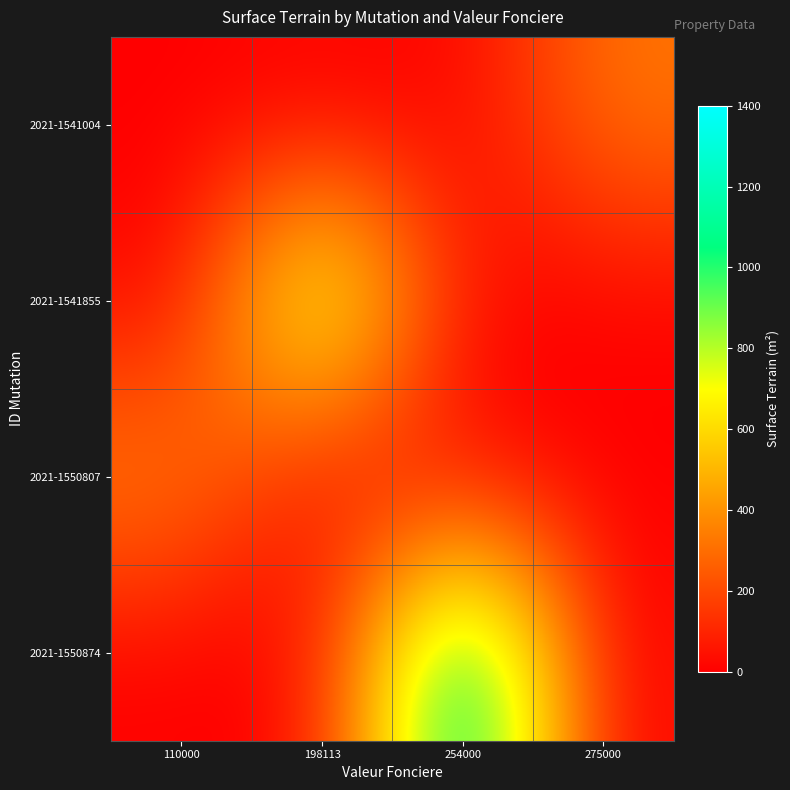

Which series has the largest total across all categories?

2021-1550874